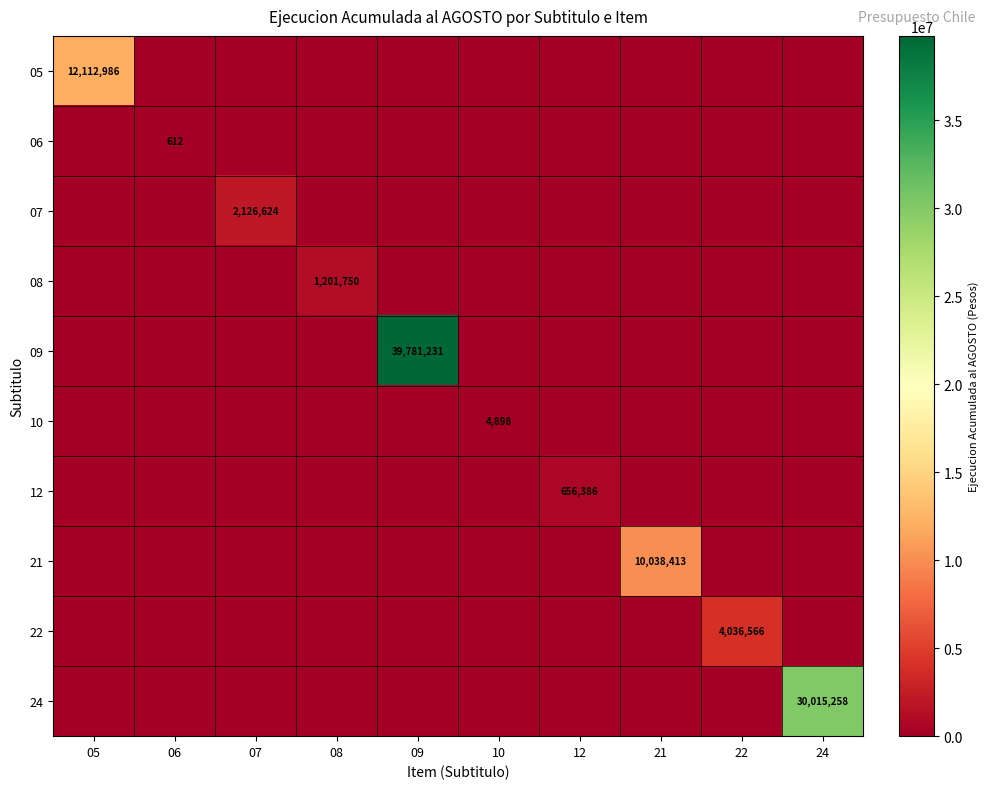

What is the maximum value shown in the chart?

39781231